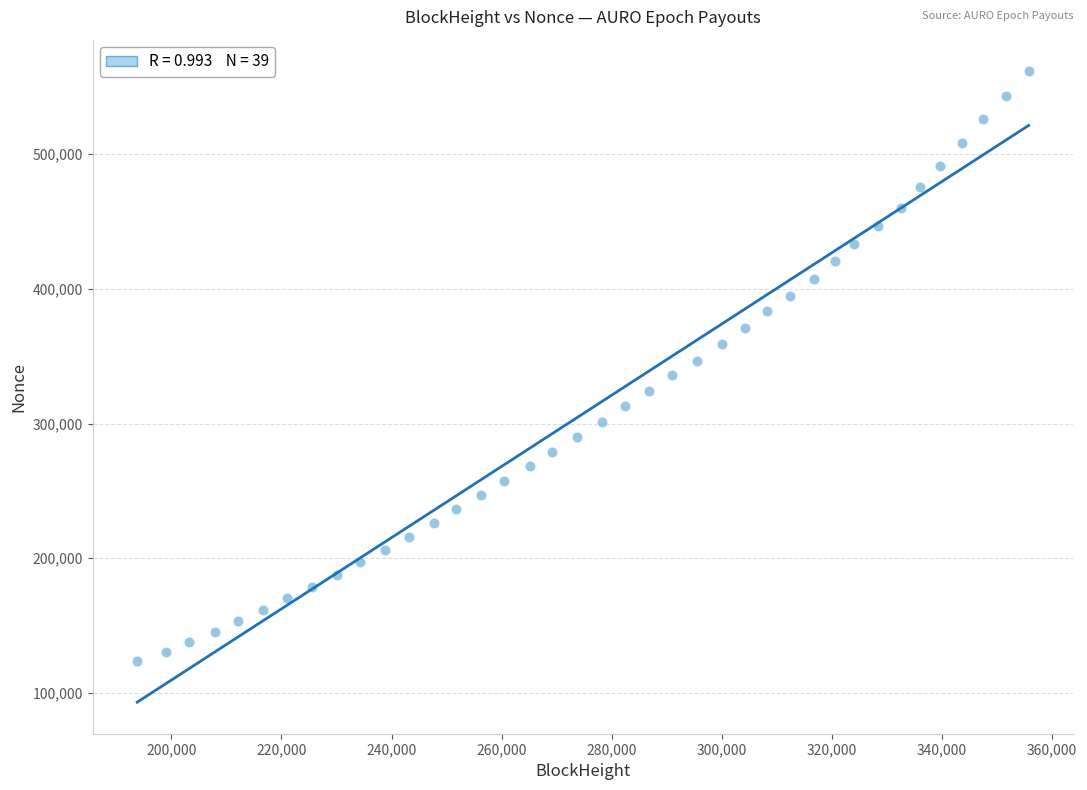

What is the range of X values (max minus min)?

161923